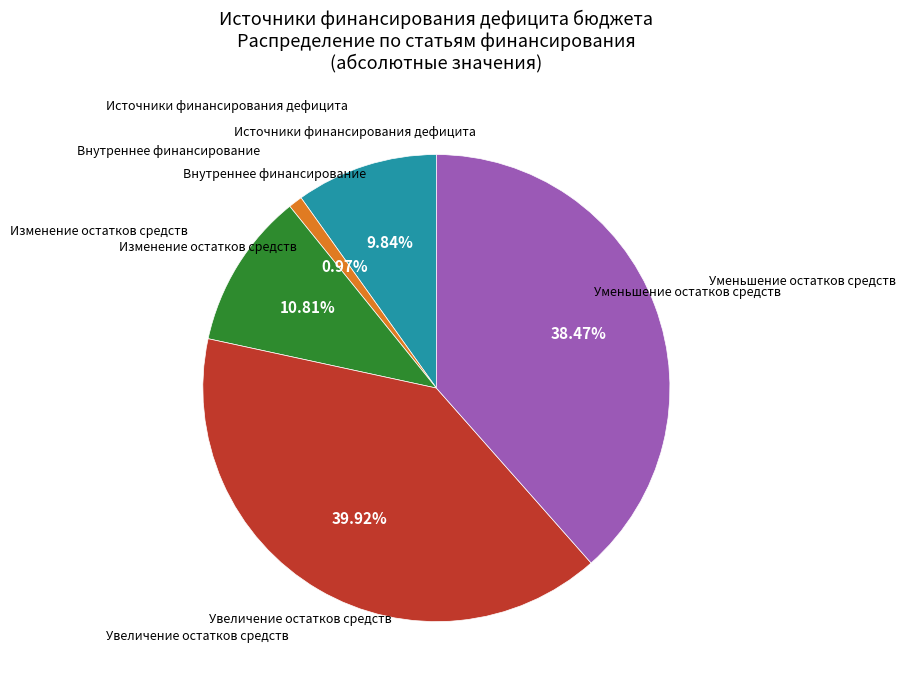

Is there a majority slice in this chart?

No